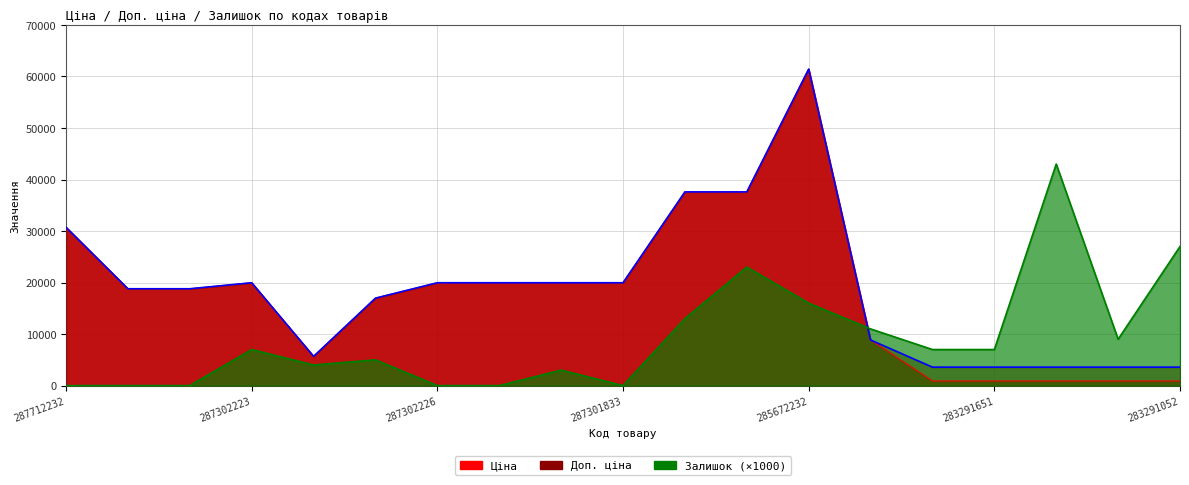

Rank the series at 287302225 from highest to lowest value.

Ціна, Доп. ціна, Залишок